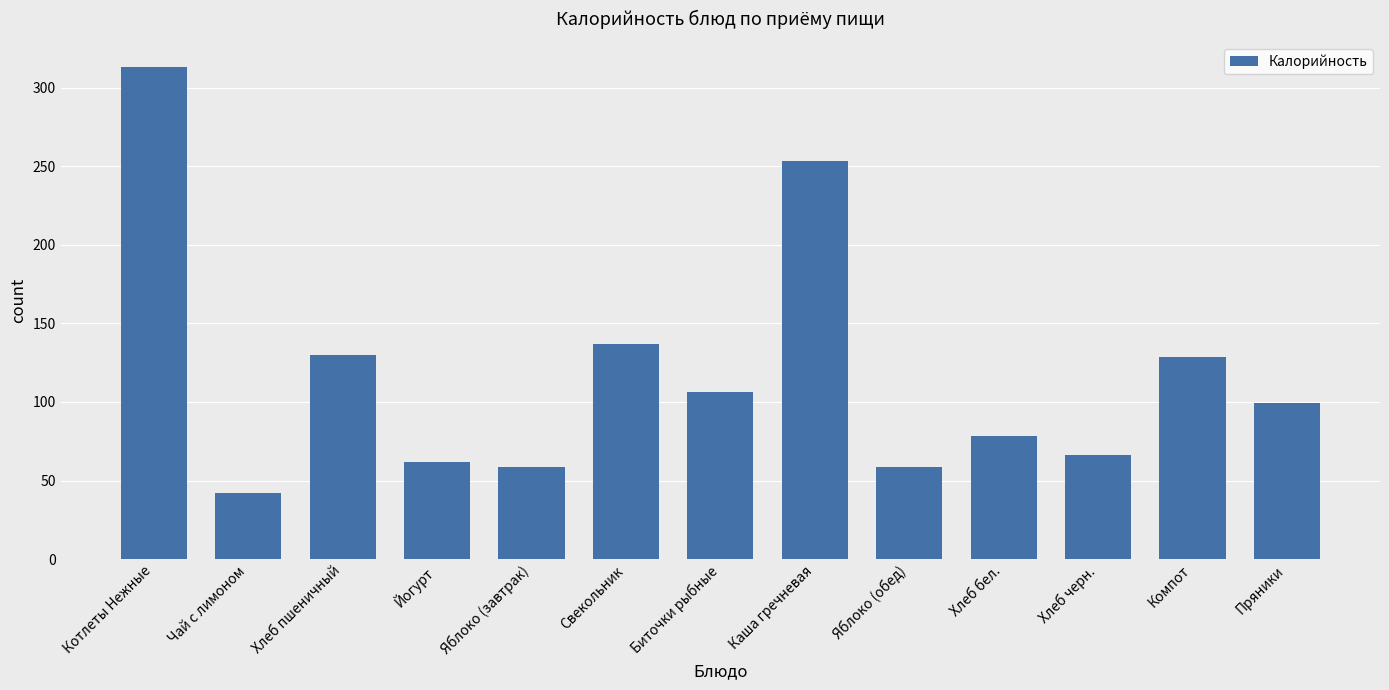

At which category does the chart reach its peak across all series?

Котлеты Нежные